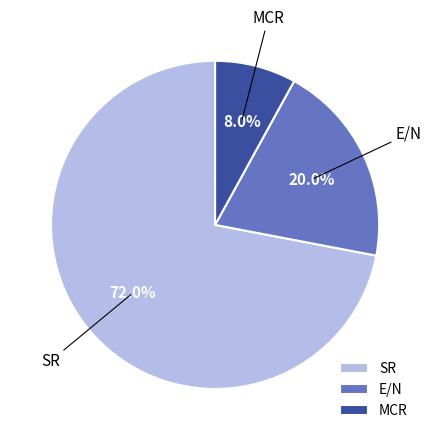

Is there a majority slice in this chart?

Yes